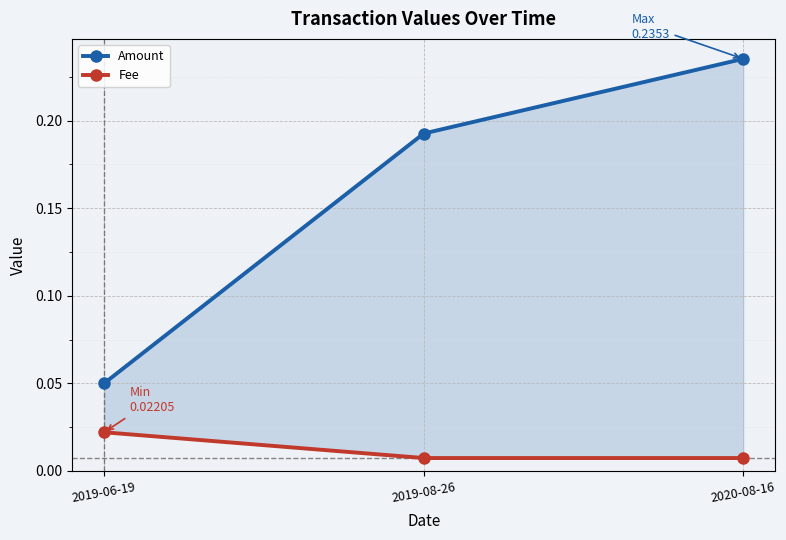

What is the label of the 2nd point from the right?

2019-08-26